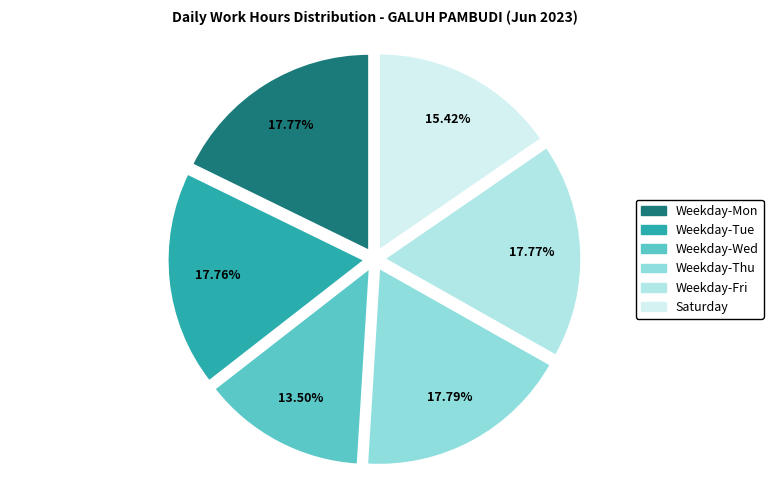

How many segments does this pie chart have?

6